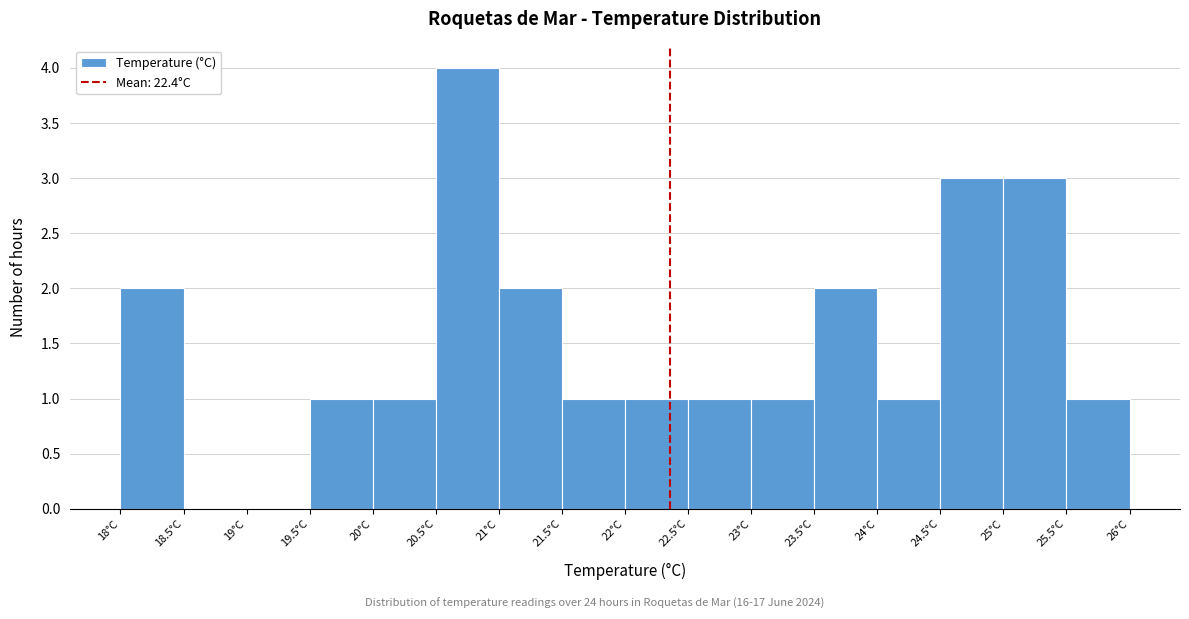

Reading left to right, transcribe this chart: for each bar, give the range it covers on the x-axis and its height. The values are not printed on the chart, so give them approximately, as read against the axis.

18.0 to 18.5: 2
18.5 to 19.0: 0
19.0 to 19.5: 0
19.5 to 20.0: 1
20.0 to 20.5: 1
20.5 to 21.0: 4
21.0 to 21.5: 2
21.5 to 22.0: 1
22.0 to 22.5: 1
22.5 to 23.0: 1
23.0 to 23.5: 1
23.5 to 24.0: 2
24.0 to 24.5: 1
24.5 to 25.0: 3
25.0 to 25.5: 3
25.5 to 26.0: 1